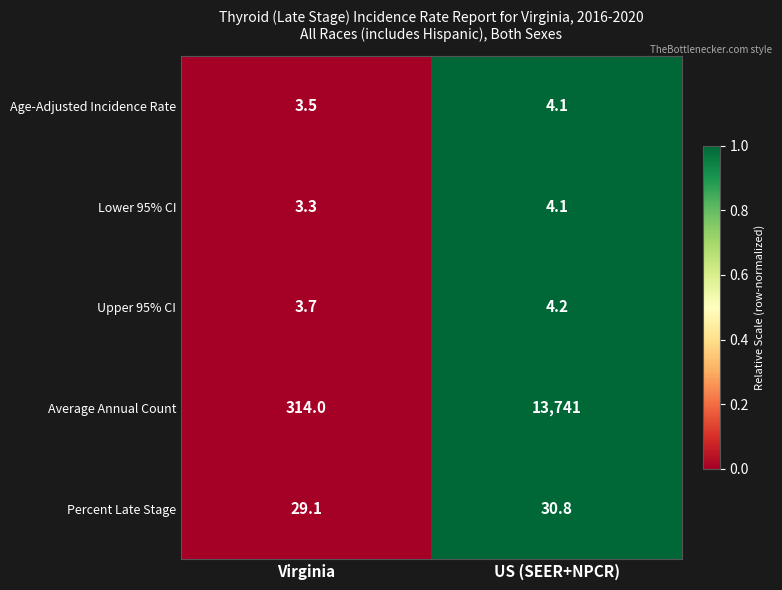

What is the greatest value displayed?

13741.0